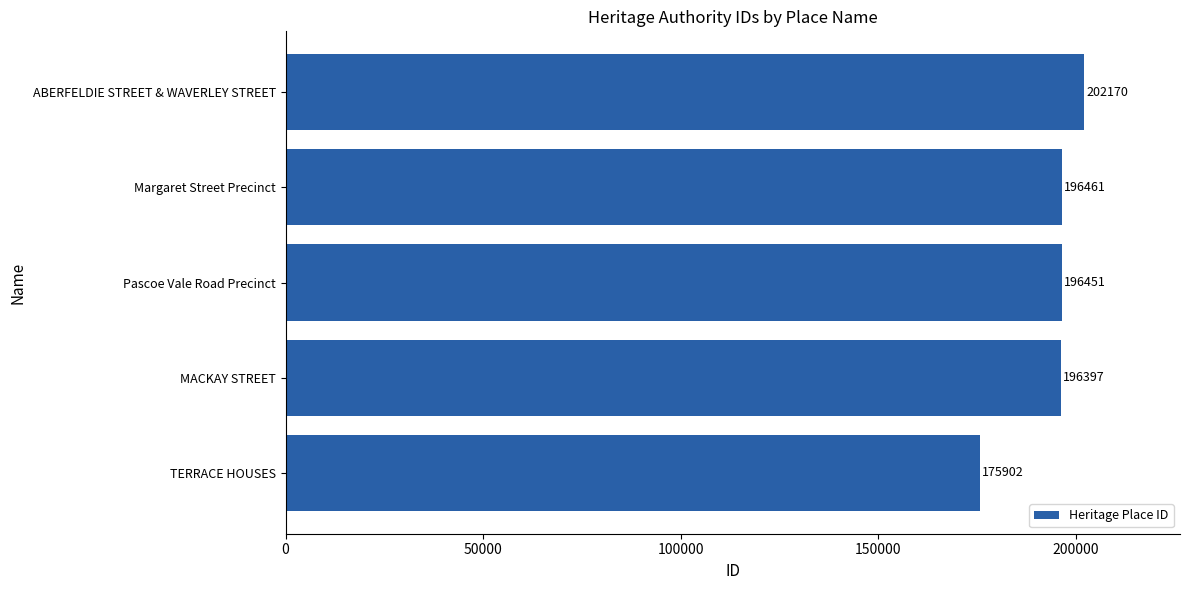

How many categories are shown in the chart?

5